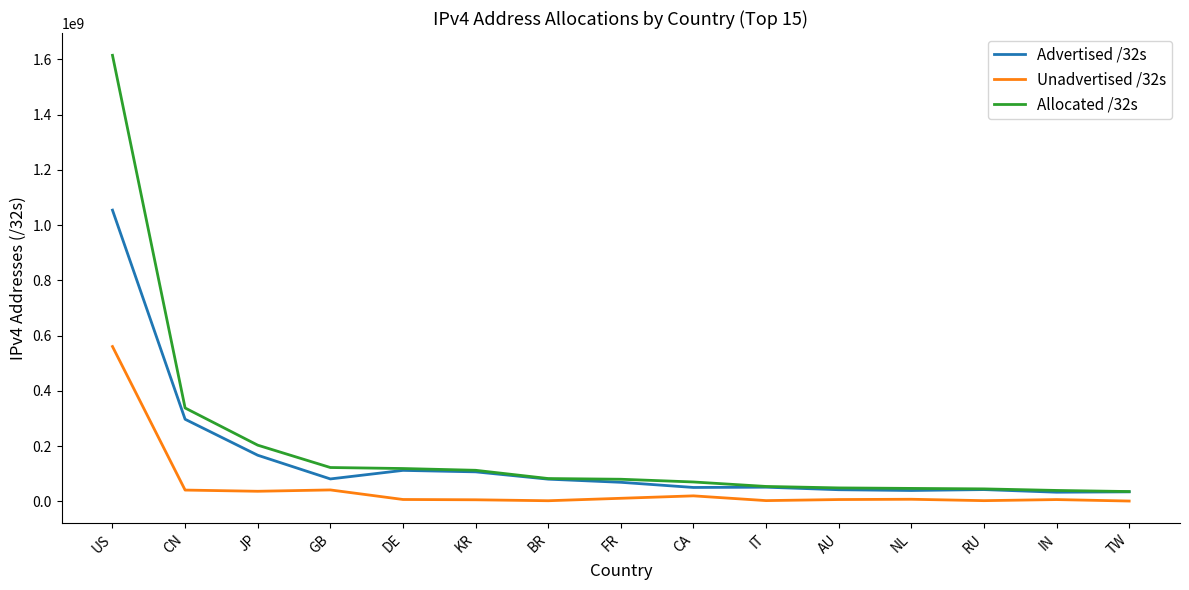

What position from the right is IN?

2